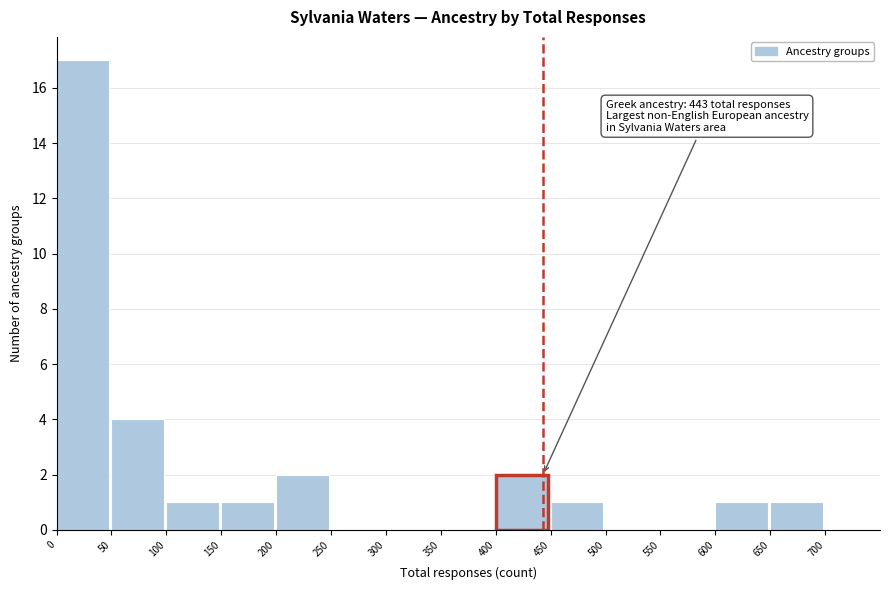

Over which range of the x-axis is the bar tallest?

0 to 50